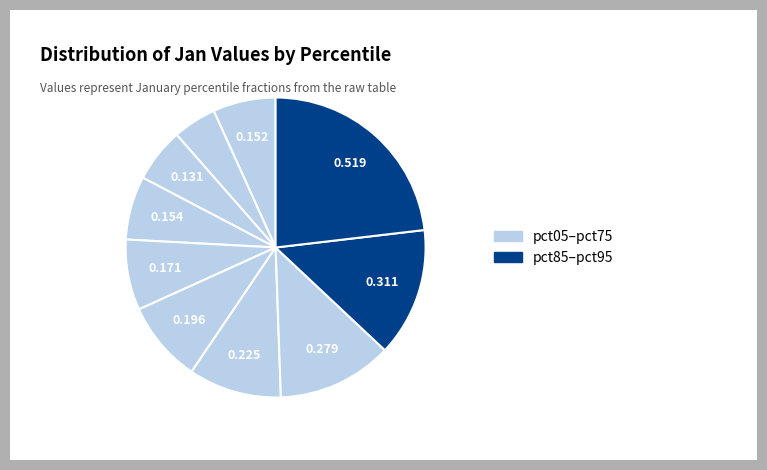

Is there any slice that represents more than half of the pie?

No